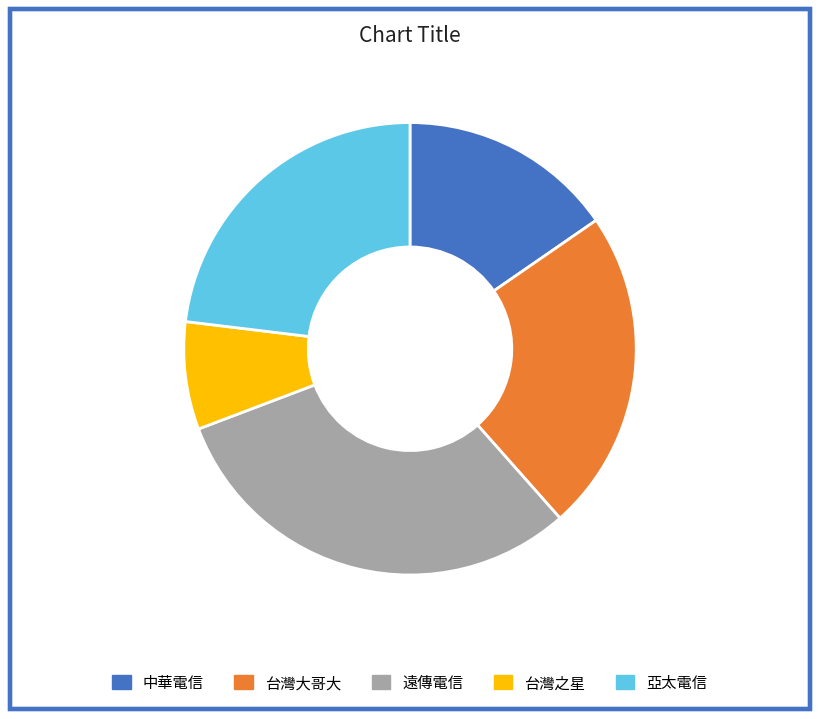

Does 台灣大哥大 represent more than half of the total?

No